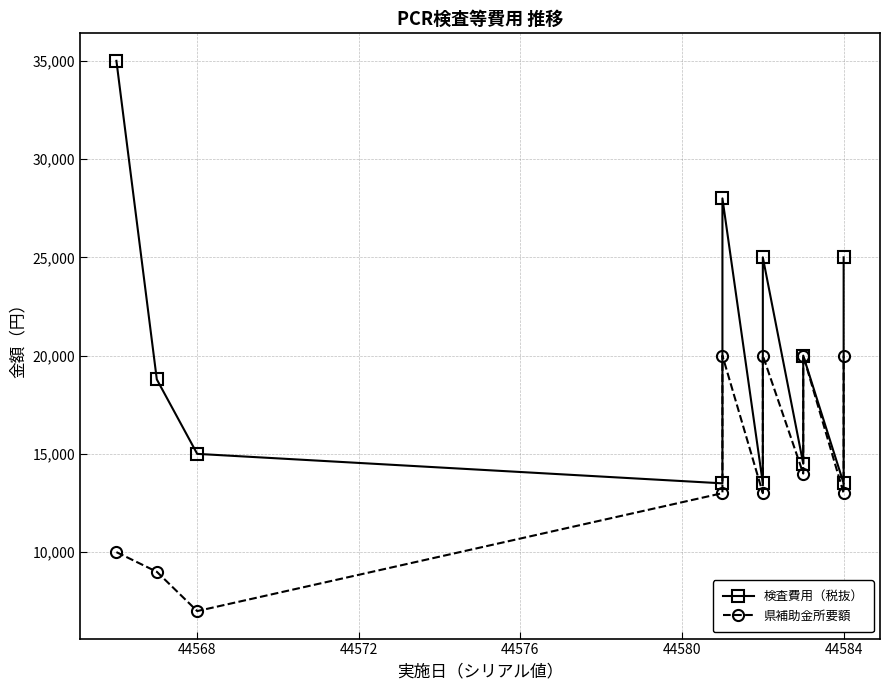

Reading left to right, extract all data points from this chart.

検査費用（税抜）: 35000	18790	15000	13500	28000	13500	25000	14500	20000	13500	25000
県補助金所要額: 10000	9000	7000	13000	20000	13000	20000	14000	20000	13000	20000